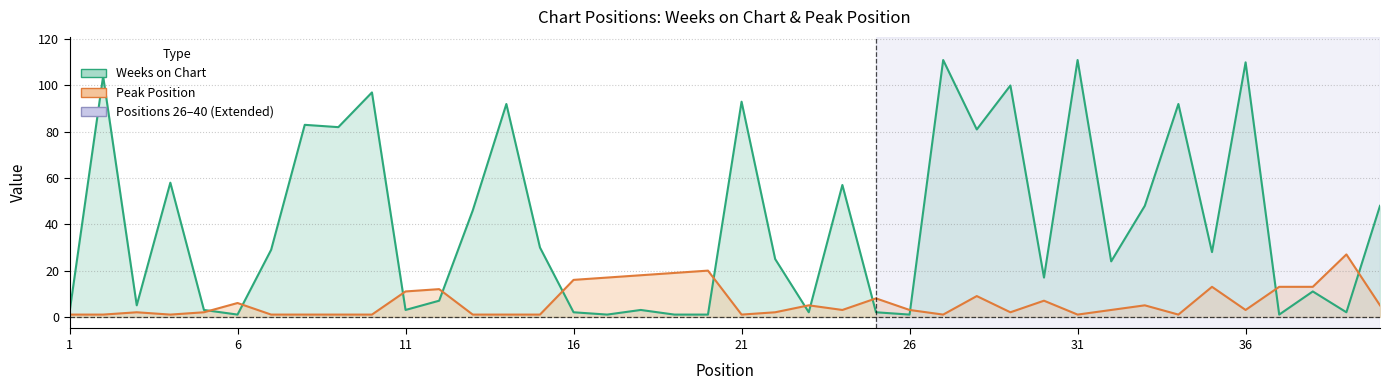

At which category is the sum across all series the highest?

36